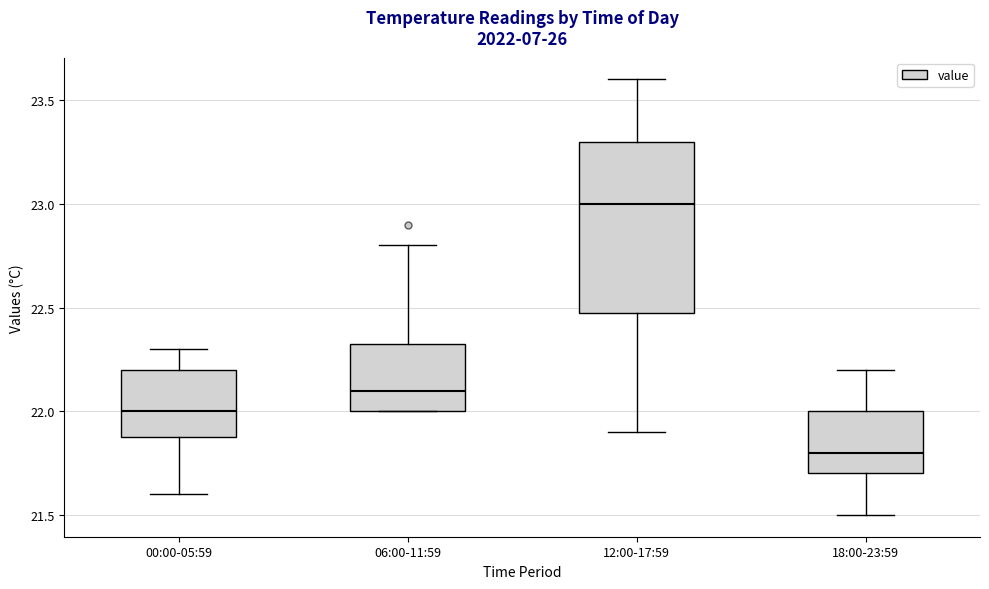

Where does the lower whisker of the box for 00:00-05:59 end on the y-axis? The values are not printed on the chart, so give them approximately, as read against the axis.

21.60